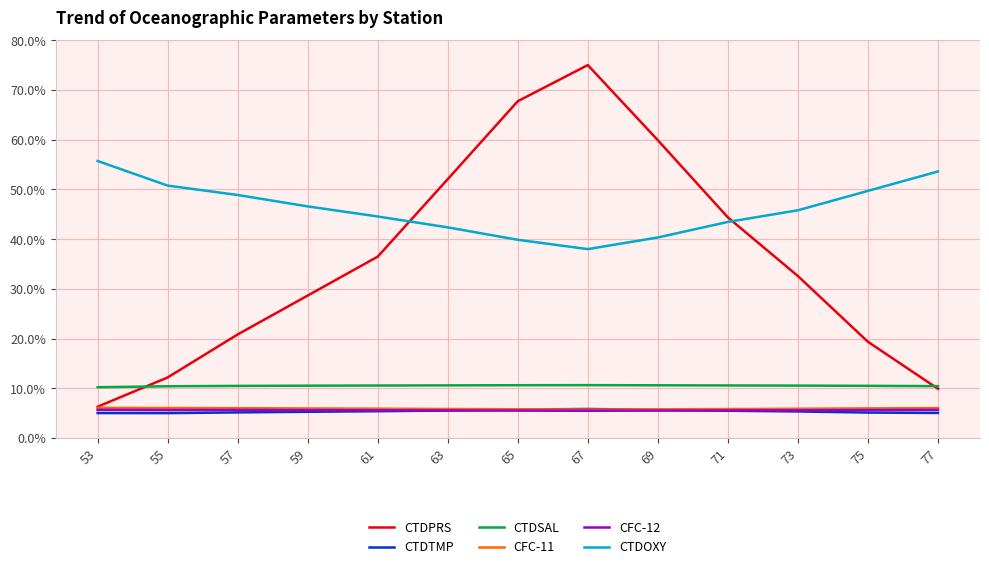

True or false: CTDSAL and CTDOXY cross at least once.

False